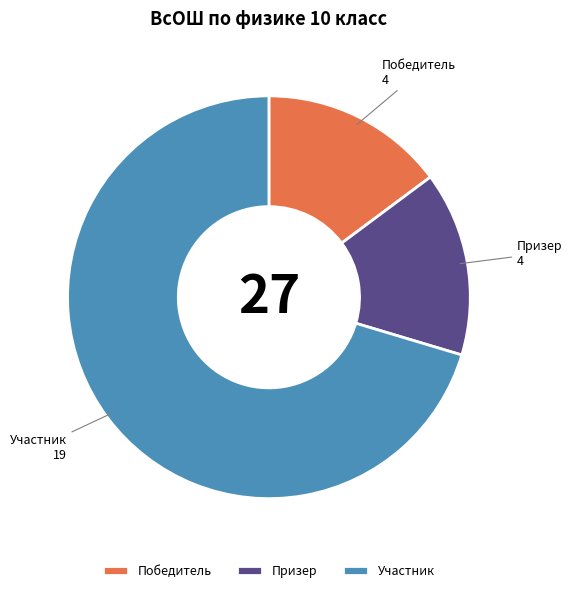

Approximately how many times larger is the value at Победитель compared to Призер?

1.0